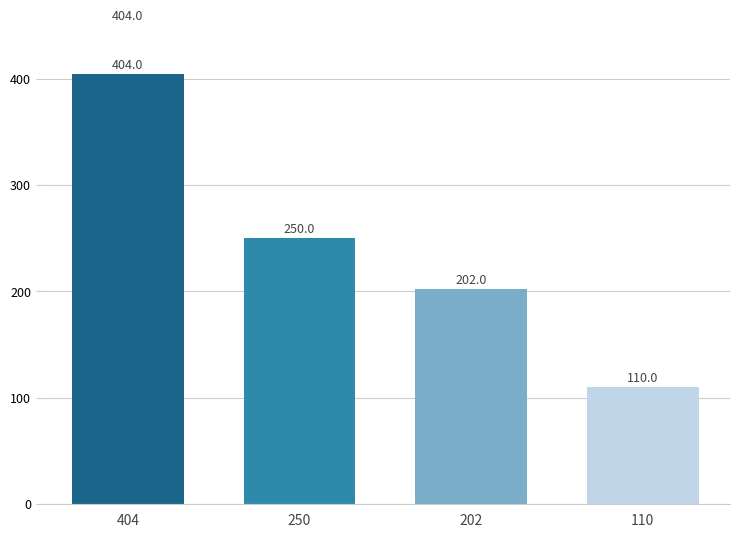

How many series are shown in this chart?

1